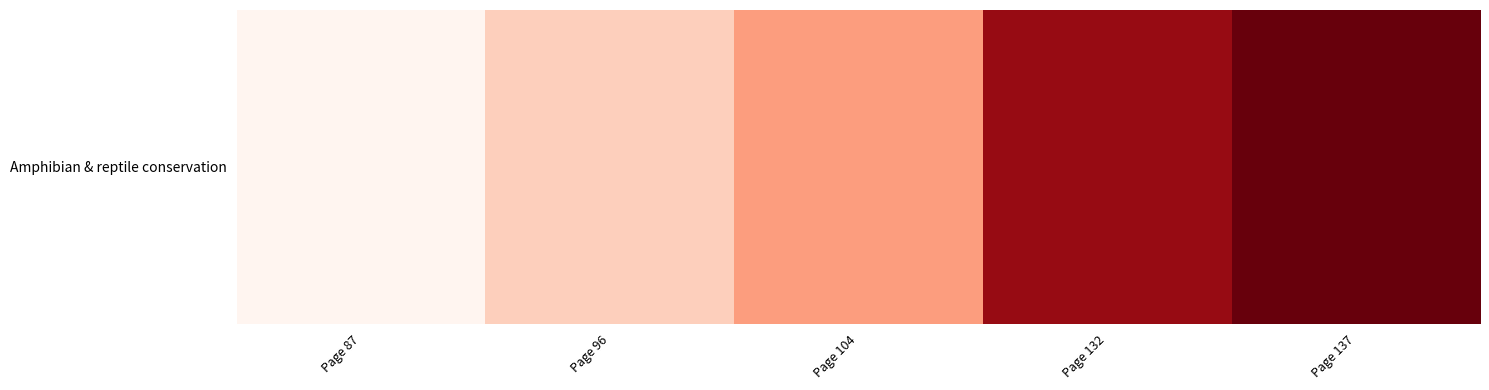

Which has a higher value, Page 87 or Page 104?

Page 104